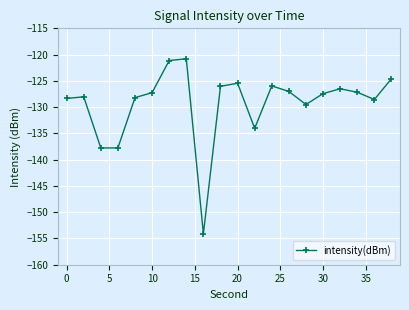

What is the value of the 6th point from the left?

-127.2